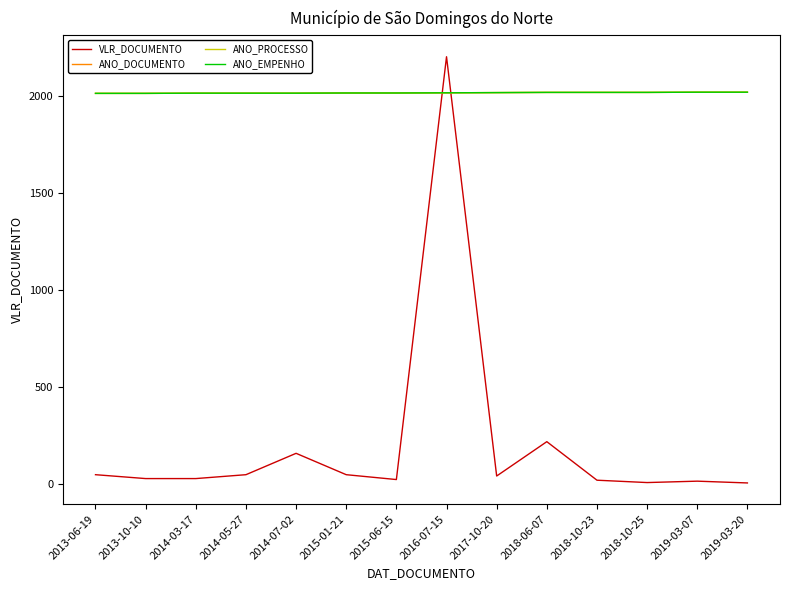

Read the ANO_DOCUMENTO value at 2017-10-20.

2017.0